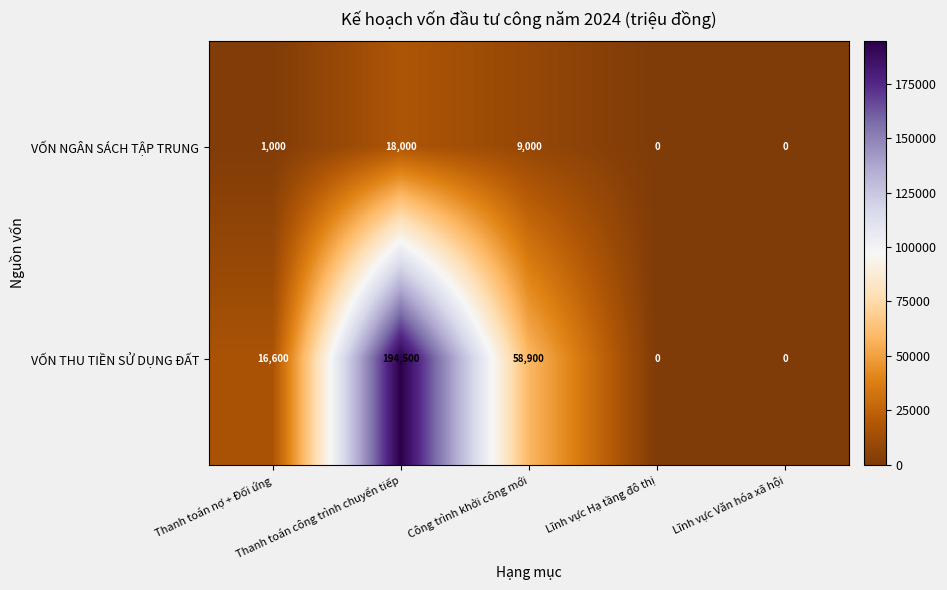

What is the difference between the maximum and second lowest values in the VỐN THU TIỀN SỬ DỤNG ĐẤT series?

194500